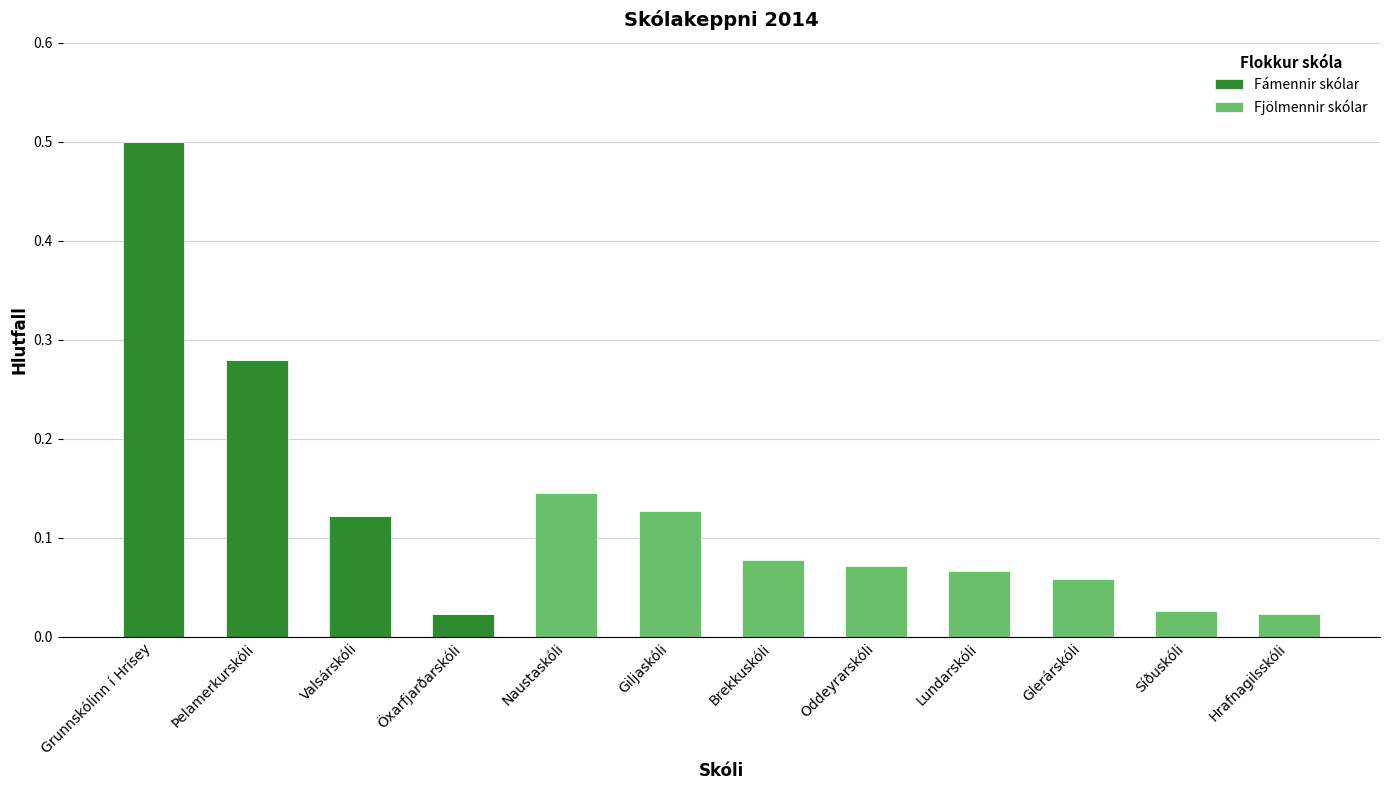

What are all the series names shown in the legend?

Fámennir skólar, Fjölmennir skólar